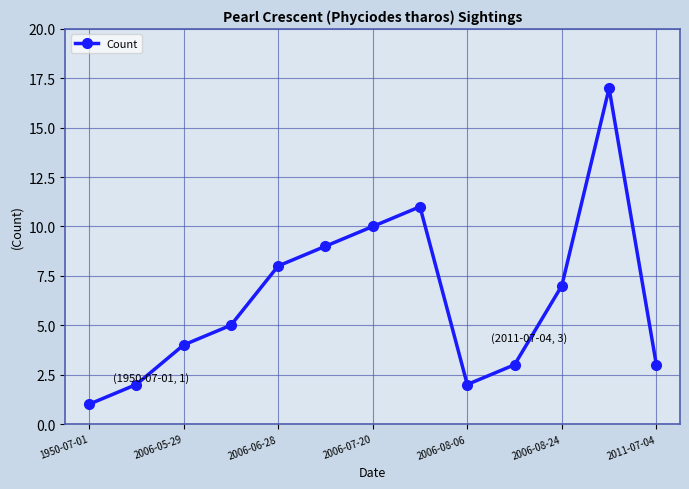

True or false: there are more than 2 points higher than both neighbors.

False